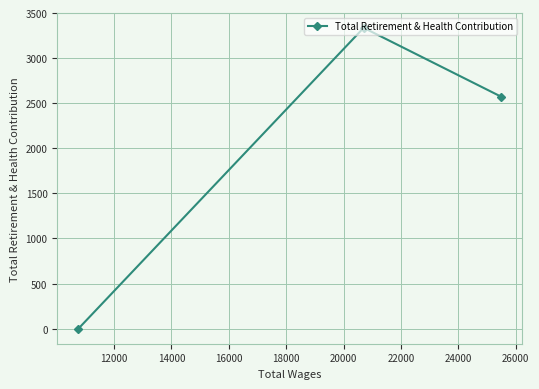

What is the maximum value shown in the chart?

3336